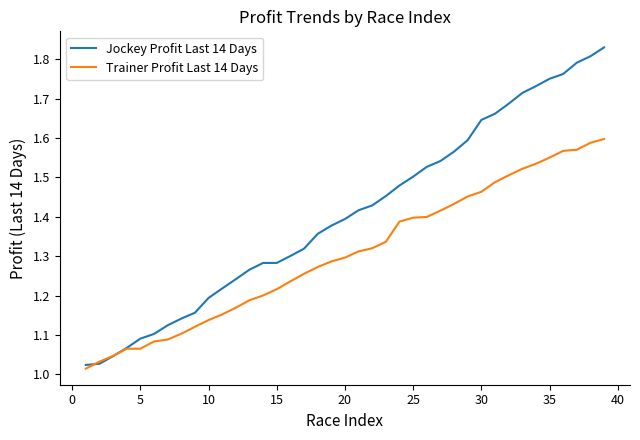

Which series has the widest spread of values?

Jockey Profit Last 14 Days